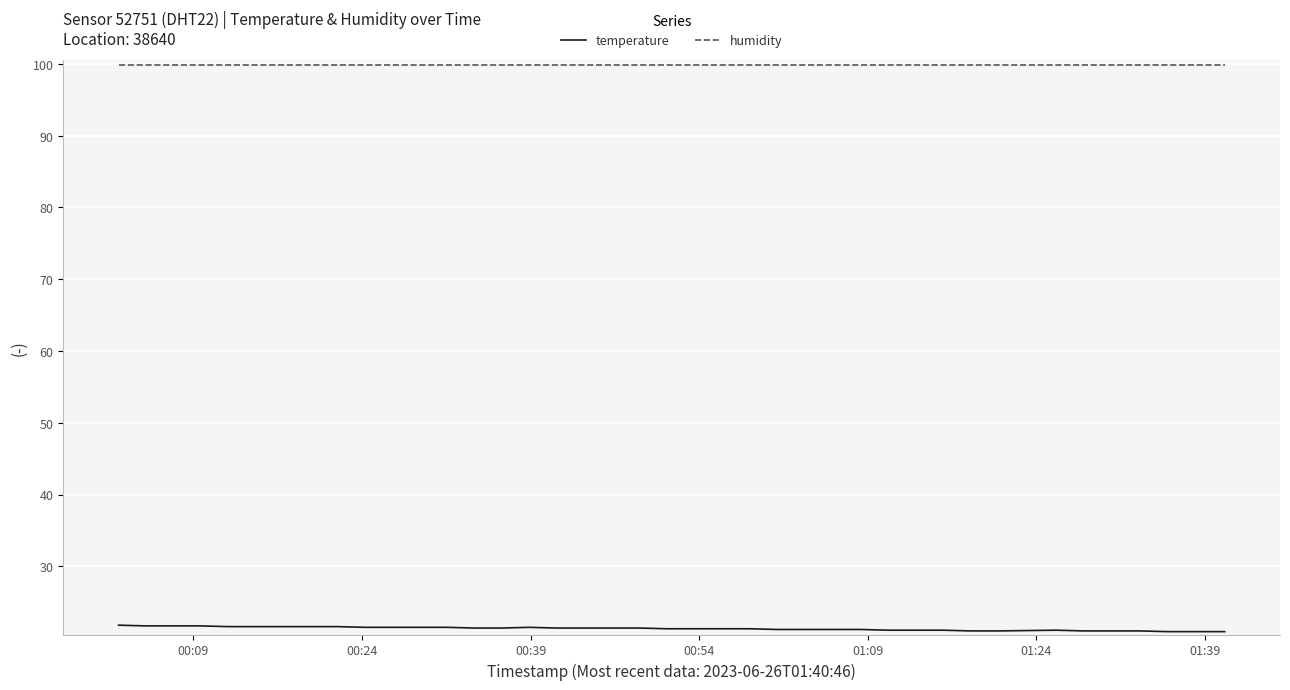

Which series has the widest spread of values?

temperature